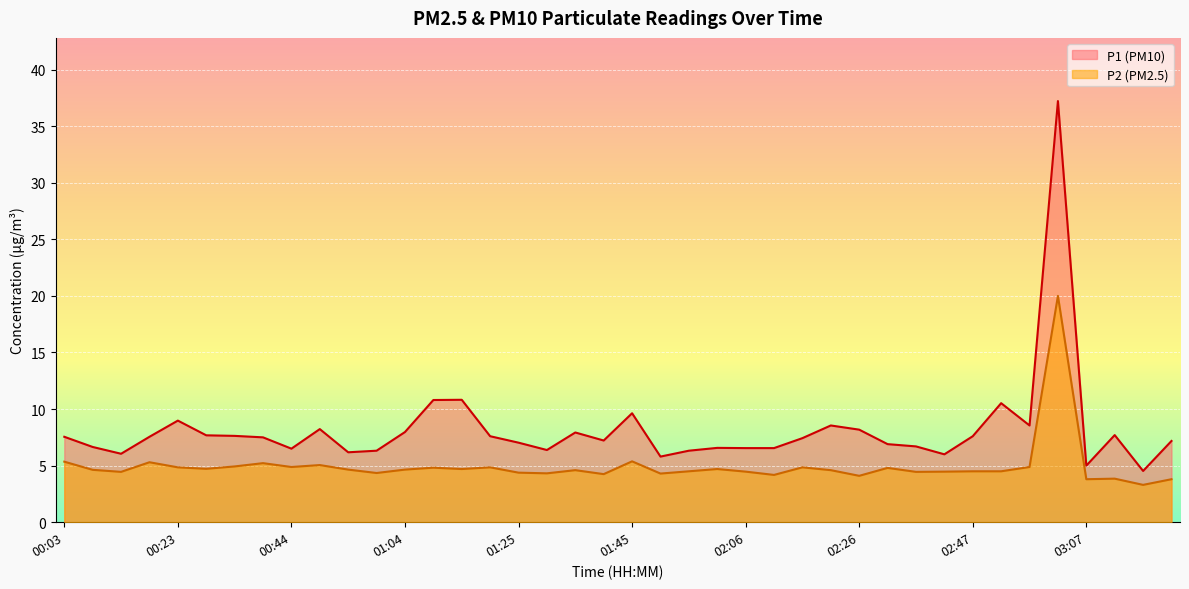

Where is the first local minimum for P1?

00:13